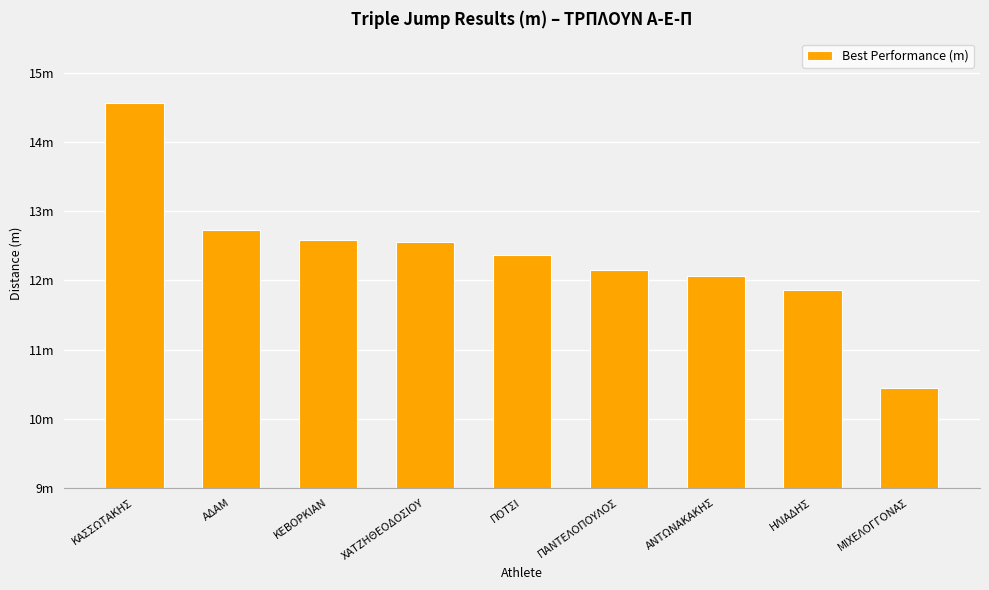

At which label does the data first exceed 12?

ΚΑΣΣΩΤΑΚΗΣ